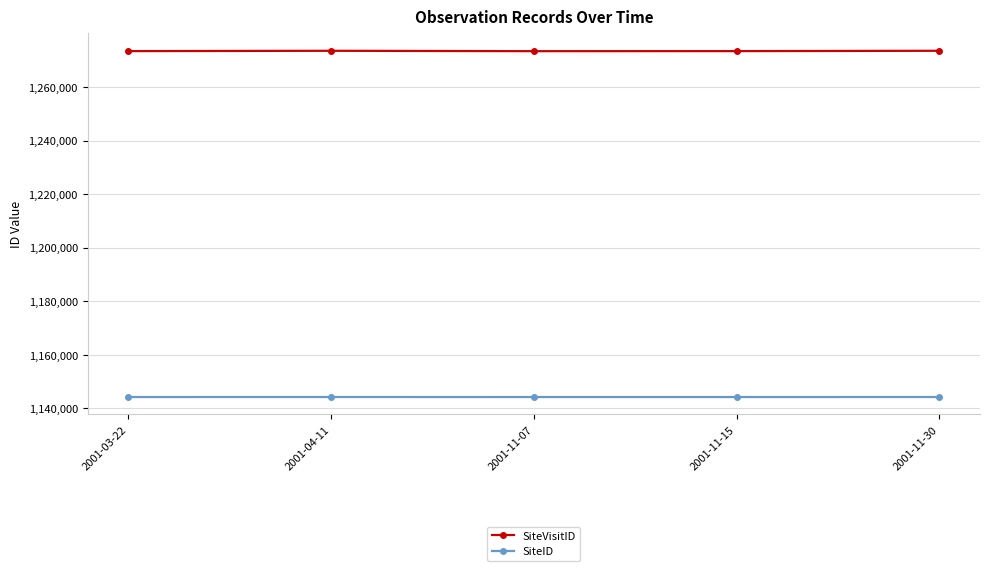

What value does the SiteID series have at 2001-03-22?

1144276